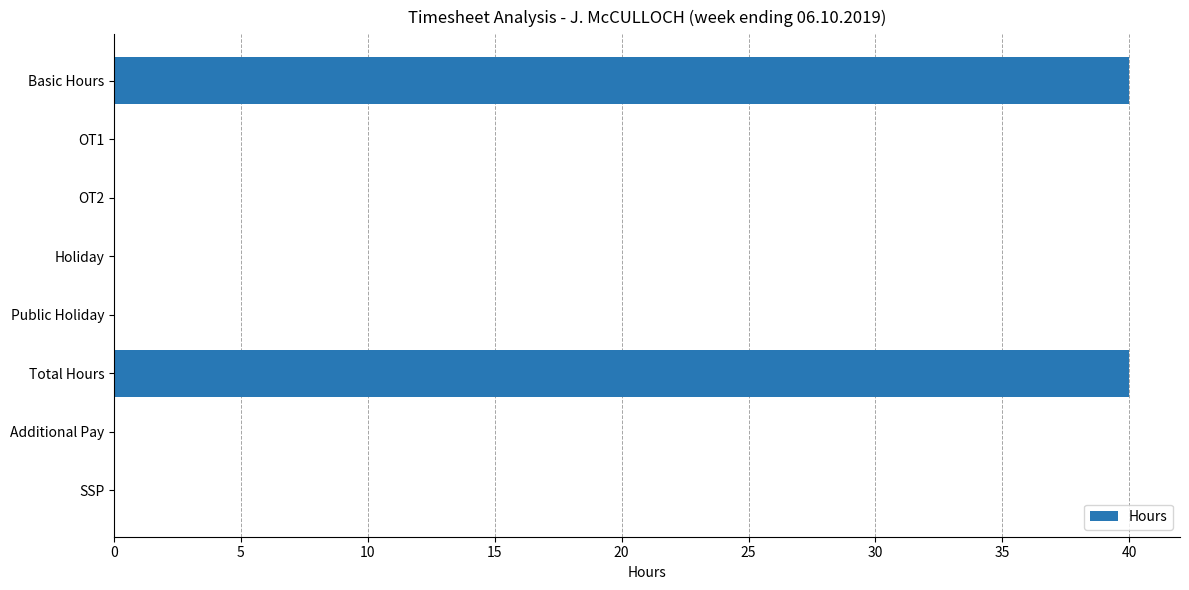

What is the change in value from Total Hours to Additional Pay?

-40